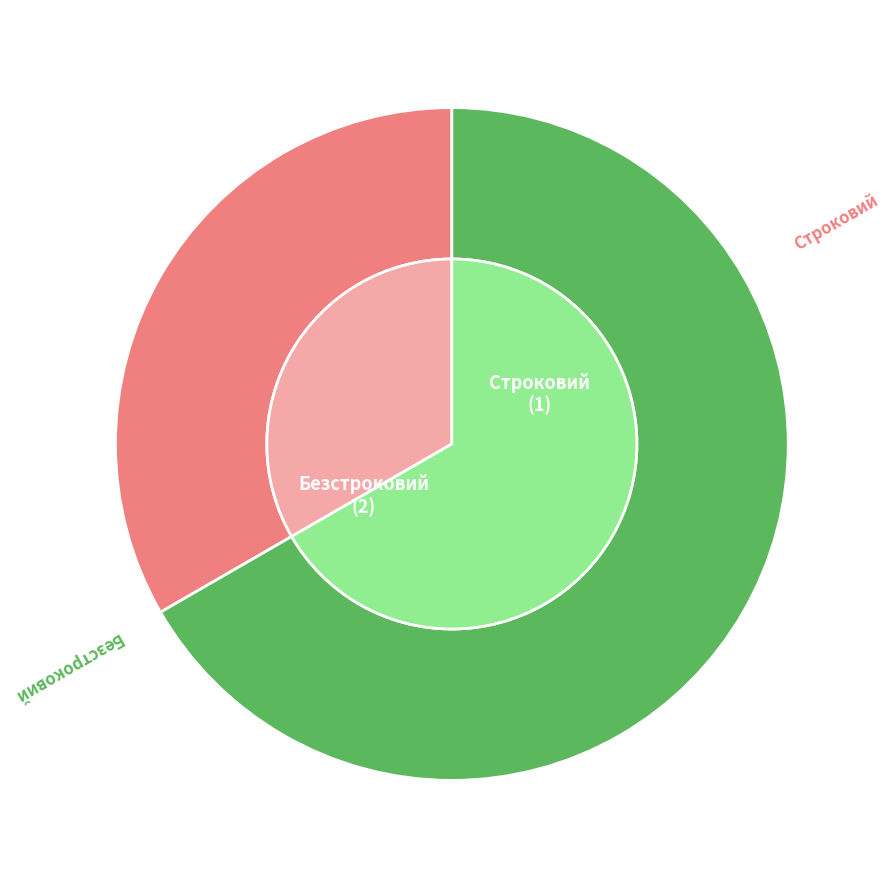

Is Безстроковий the majority of the pie?

Yes